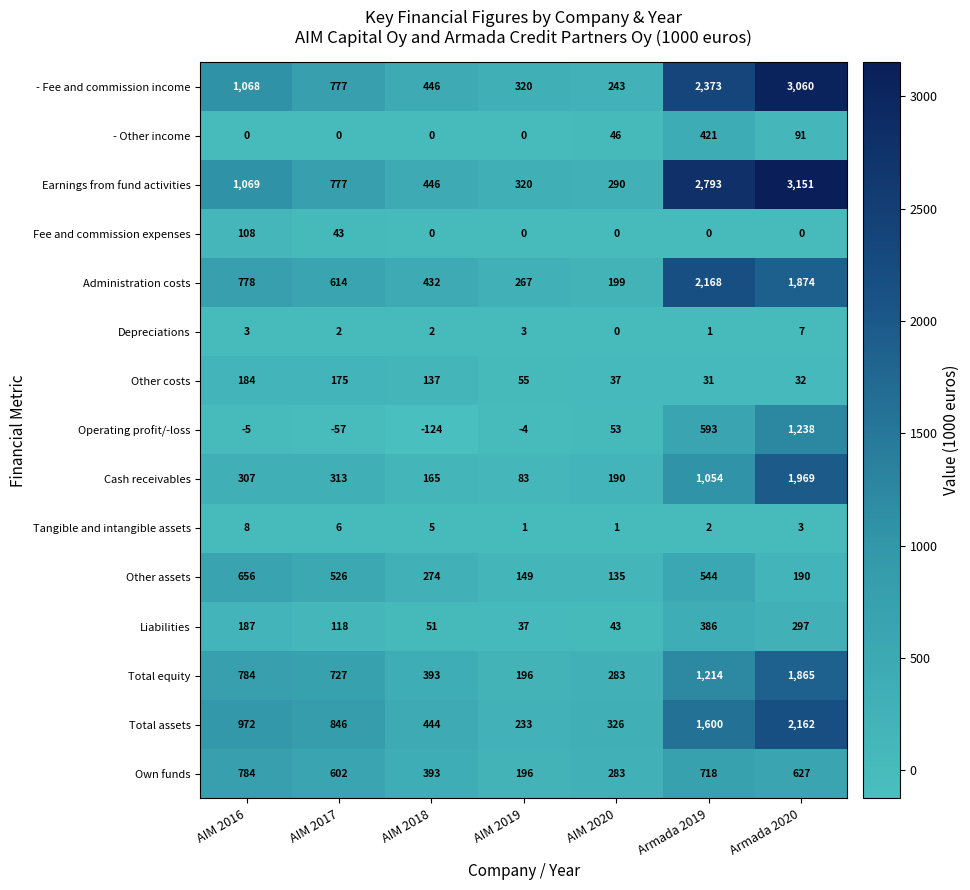

Is it true that Total equity equals 393 at AIM 2018?

True